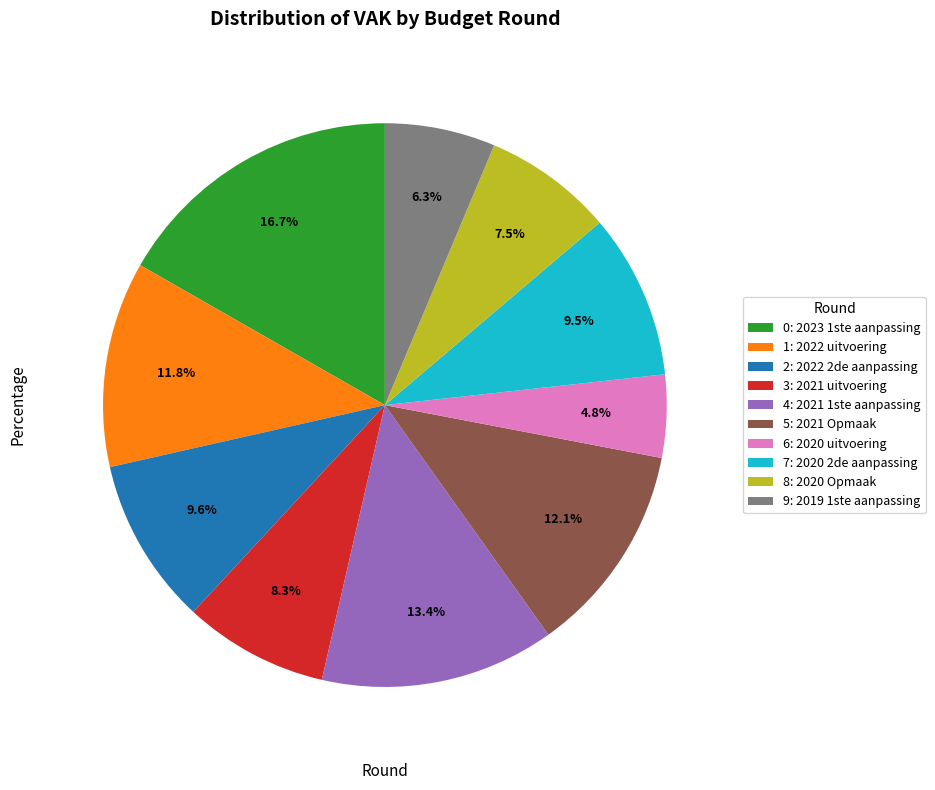

To the nearest percent, what is the average slice percentage?

10%